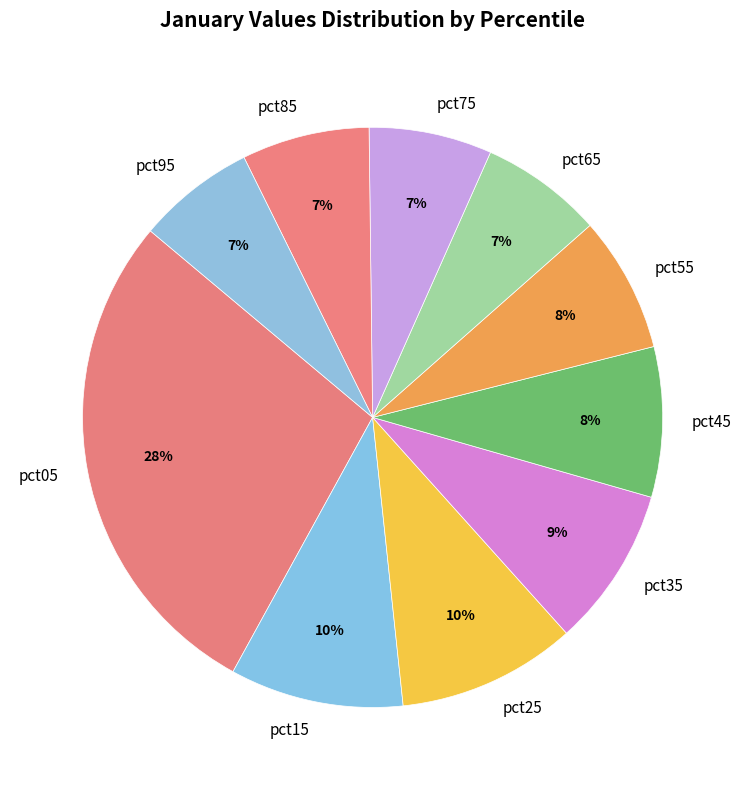

To the nearest percent, what percentage of the pie is pct15?

10%